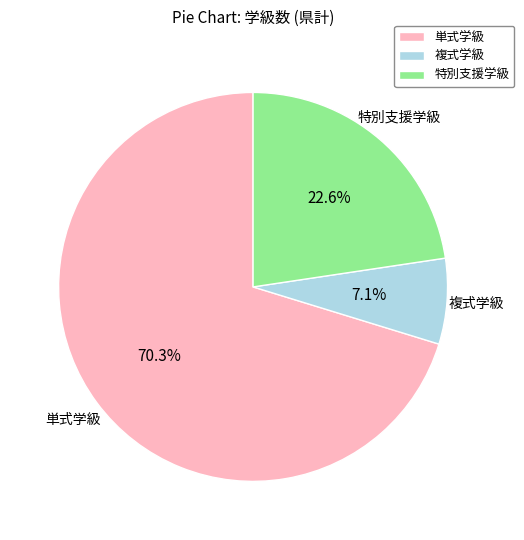

How many slices are in this pie chart?

3